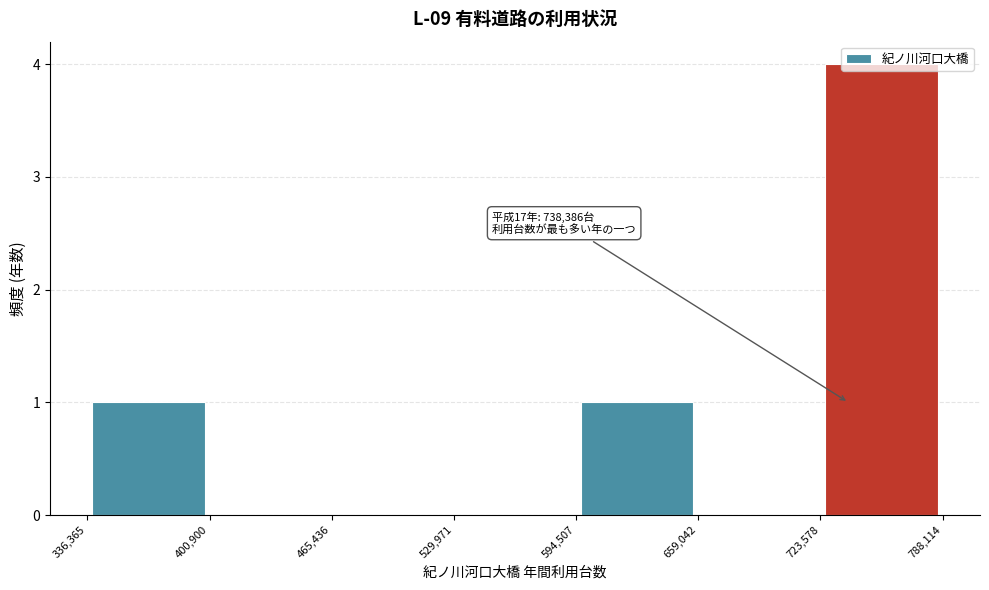

Which range on the x-axis has the tallest bar?

723,578 to 788,114